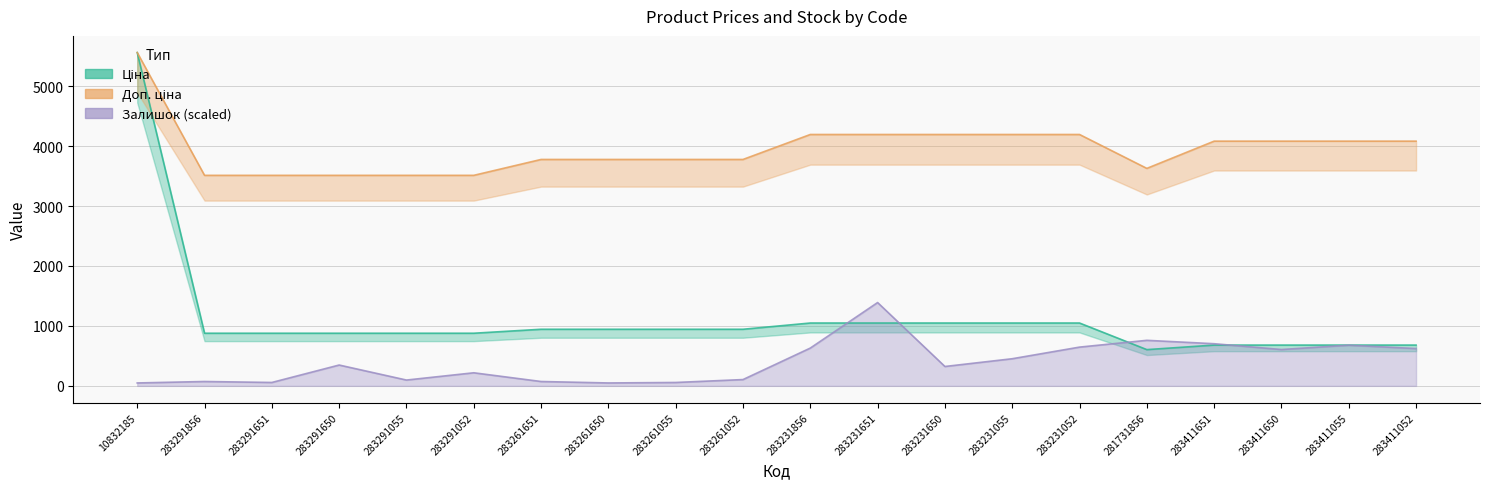

At how many categories does at least one series exceed 3439?

20